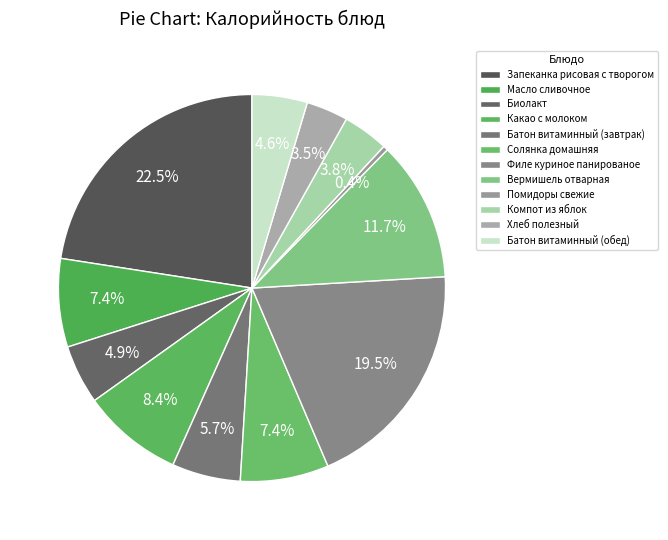

Is it true that Масло сливочное is 7% of the pie?

True